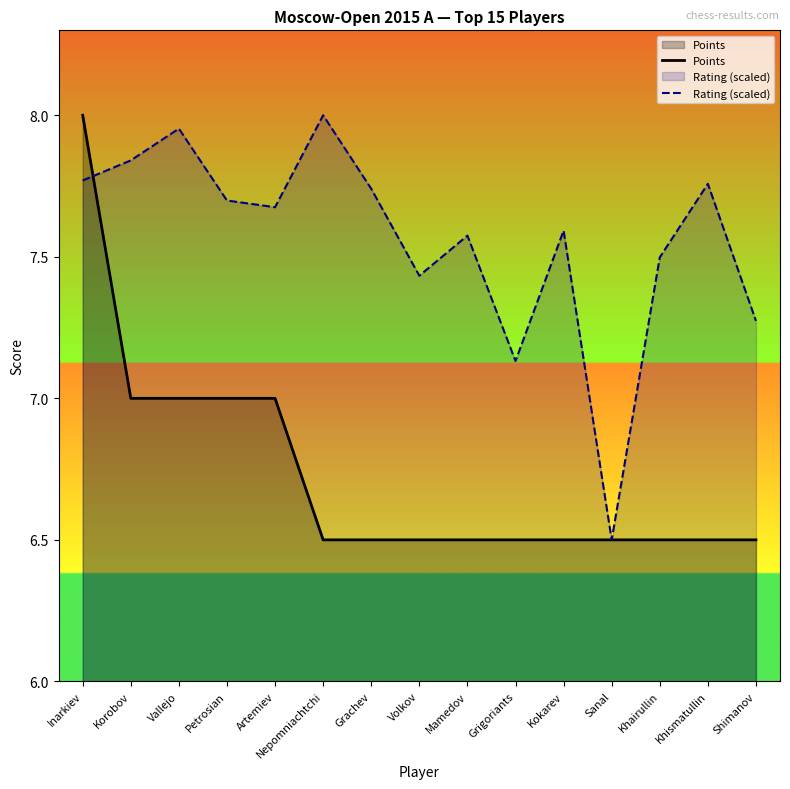

Does the chart display data point markers on the line(s)?

No